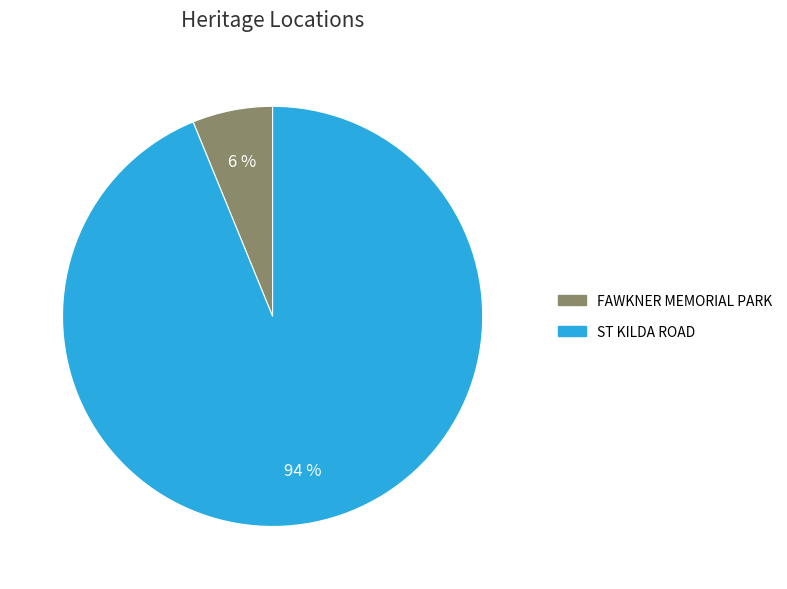

To the nearest percent, what percentage of the pie is ST KILDA ROAD?

94%